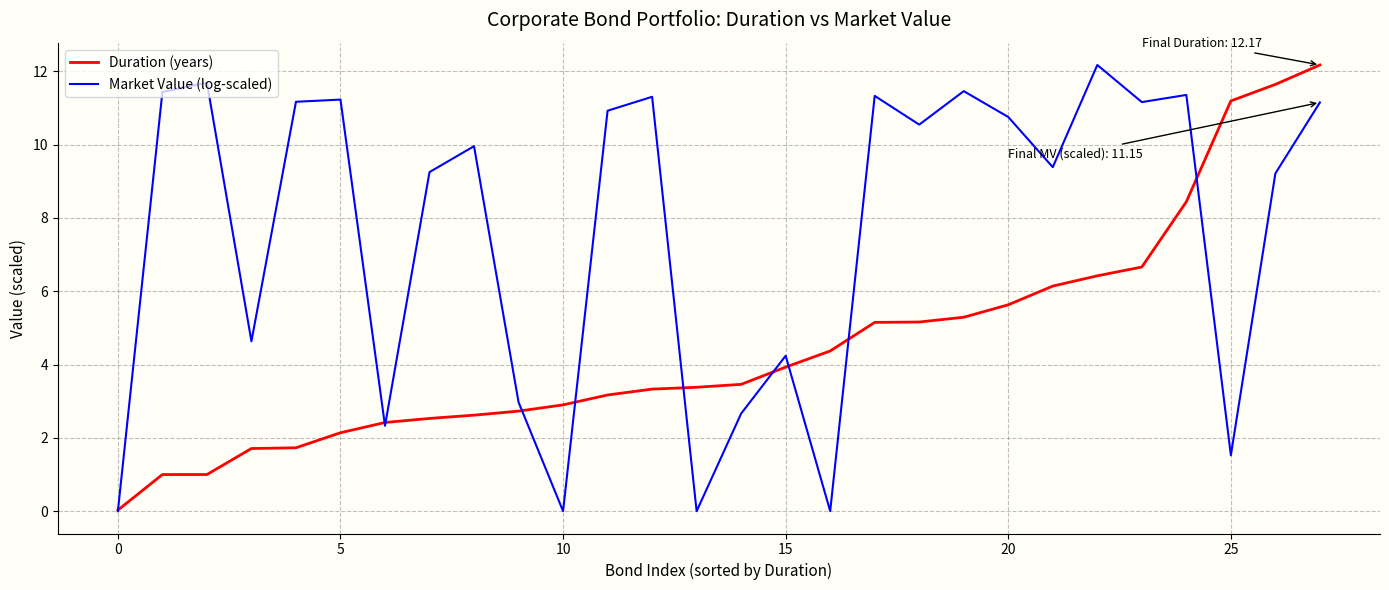

List the series in order of their overall mean, highest first.

Market Value (log-scaled), Duration (years)